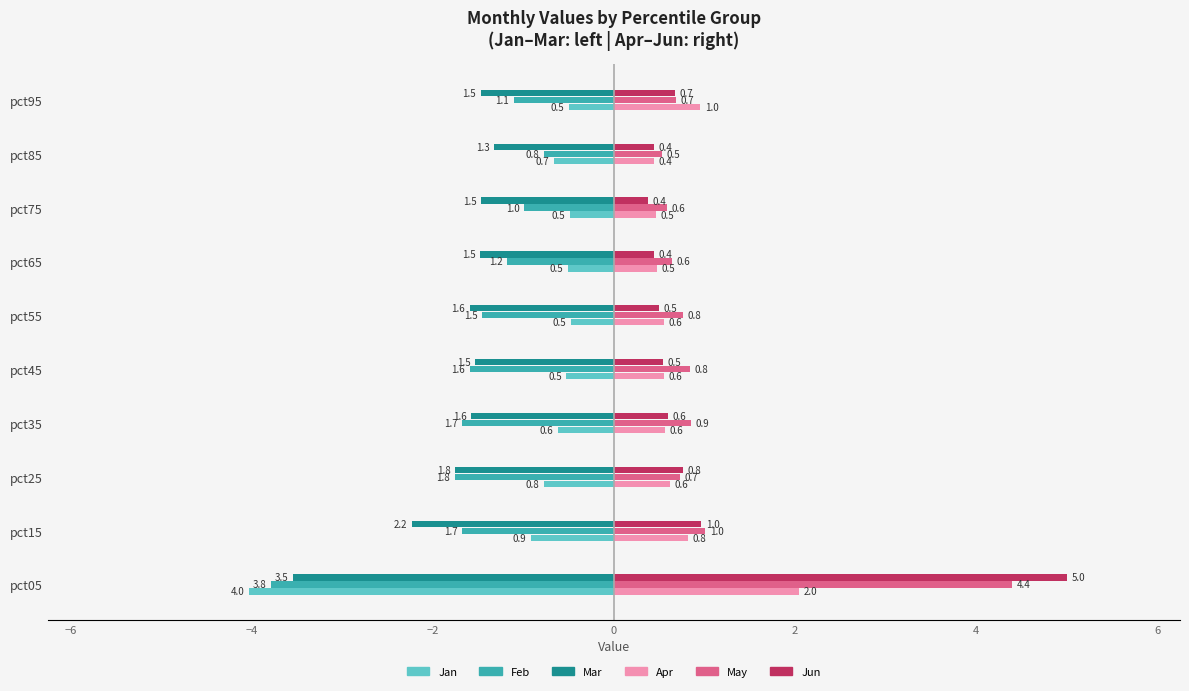

At pct75, list the series in order from smallest to largest.

Mar, Feb, Jan, Jun, Apr, May